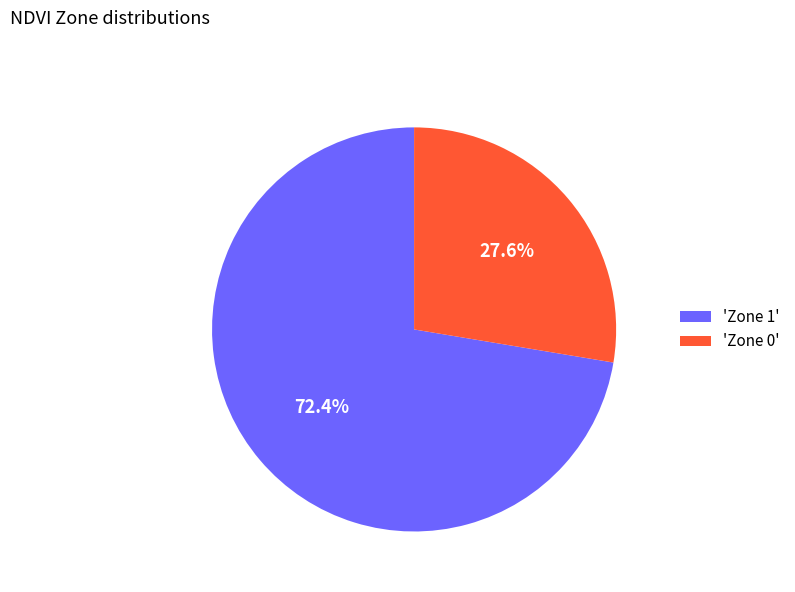

Which slice is the largest?

'Zone 1'